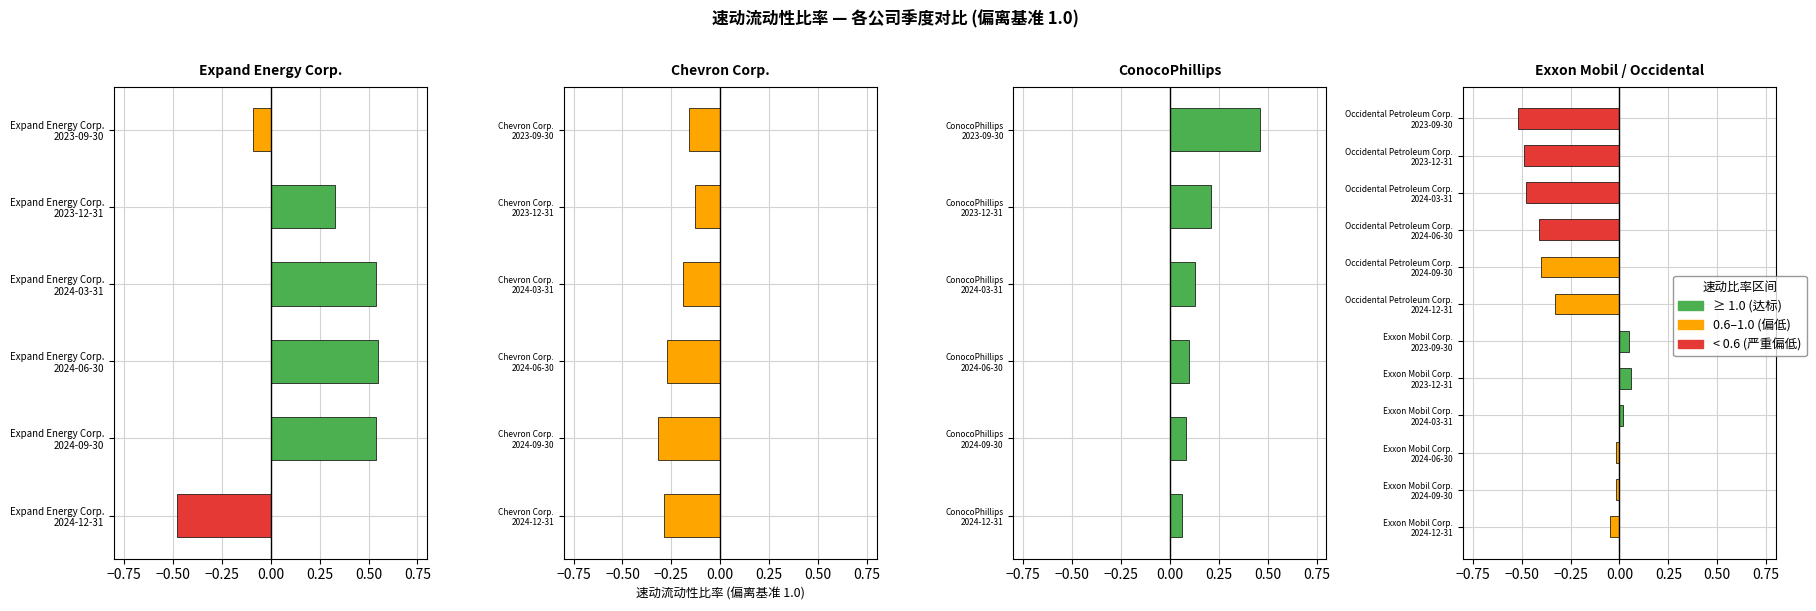

What is the value of the Expand Energy Corp. bar at the 5th from the left?

1.3